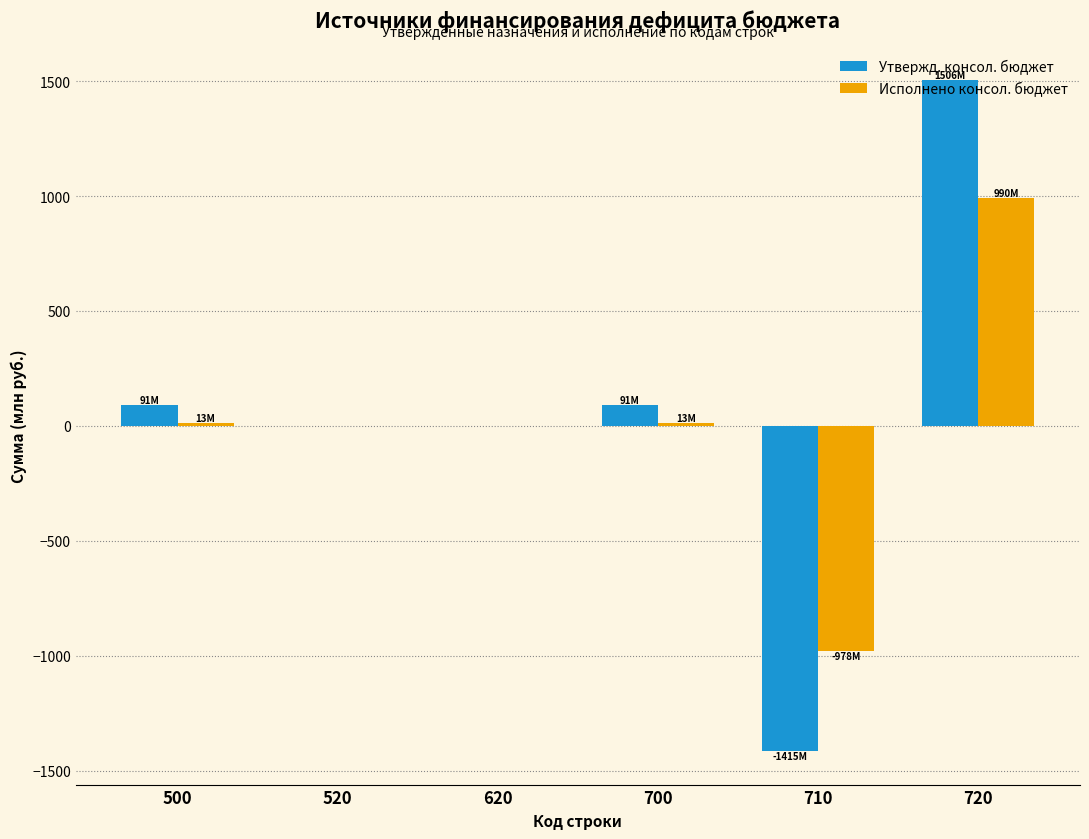

At which category is the sum across all series the highest?

720